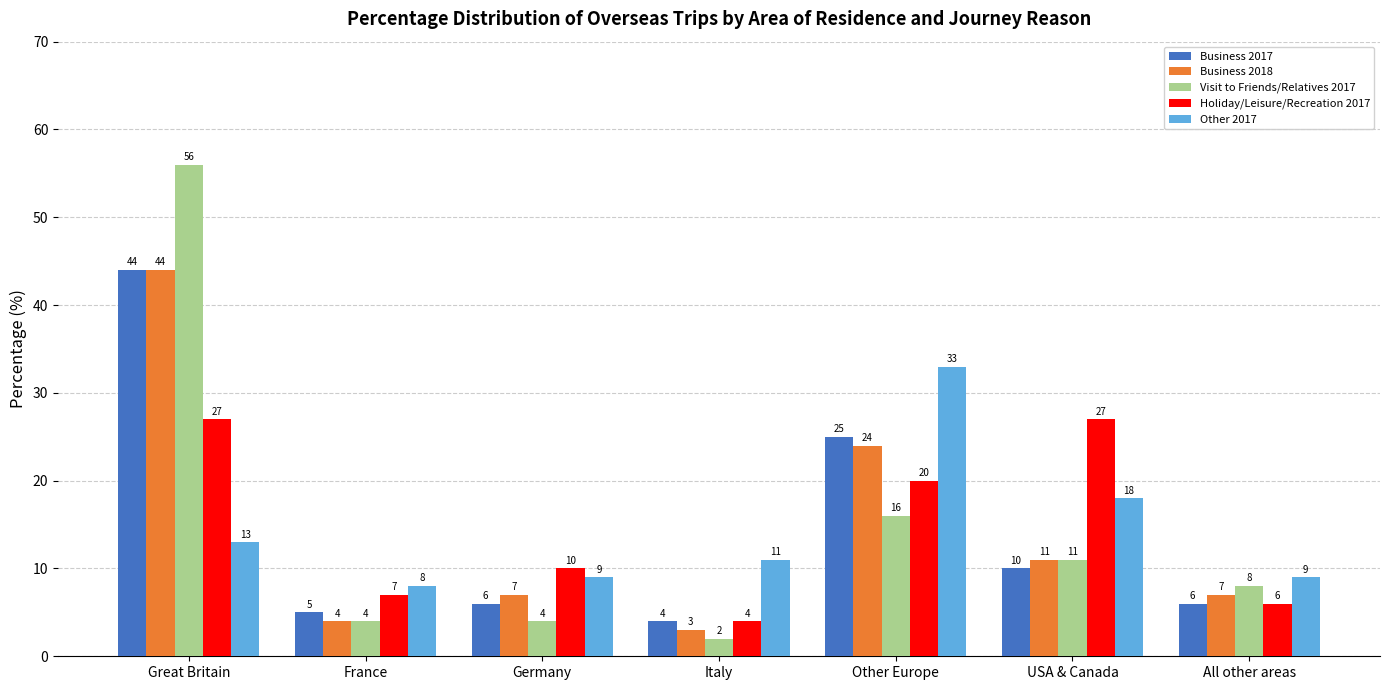

True or false: Business 2018 has a value of 11 at USA & Canada.

True